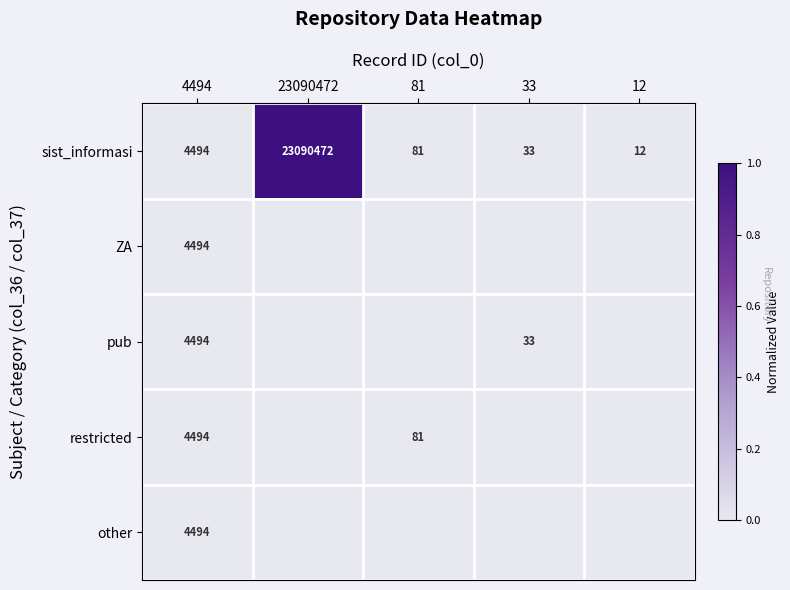

Which label corresponds to the largest value in the chart?

23090472